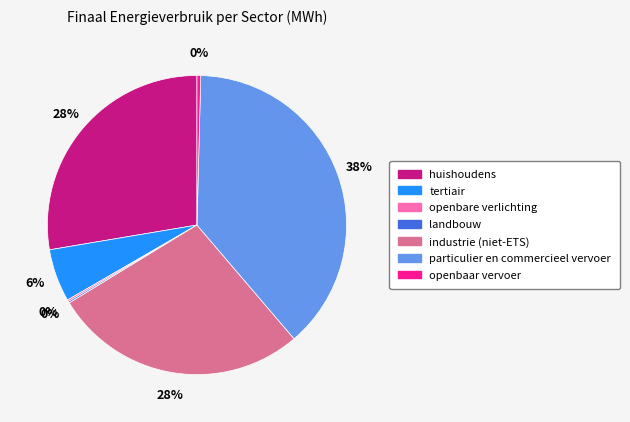

Is the sum of tertiair and huishoudens greater than half?

No